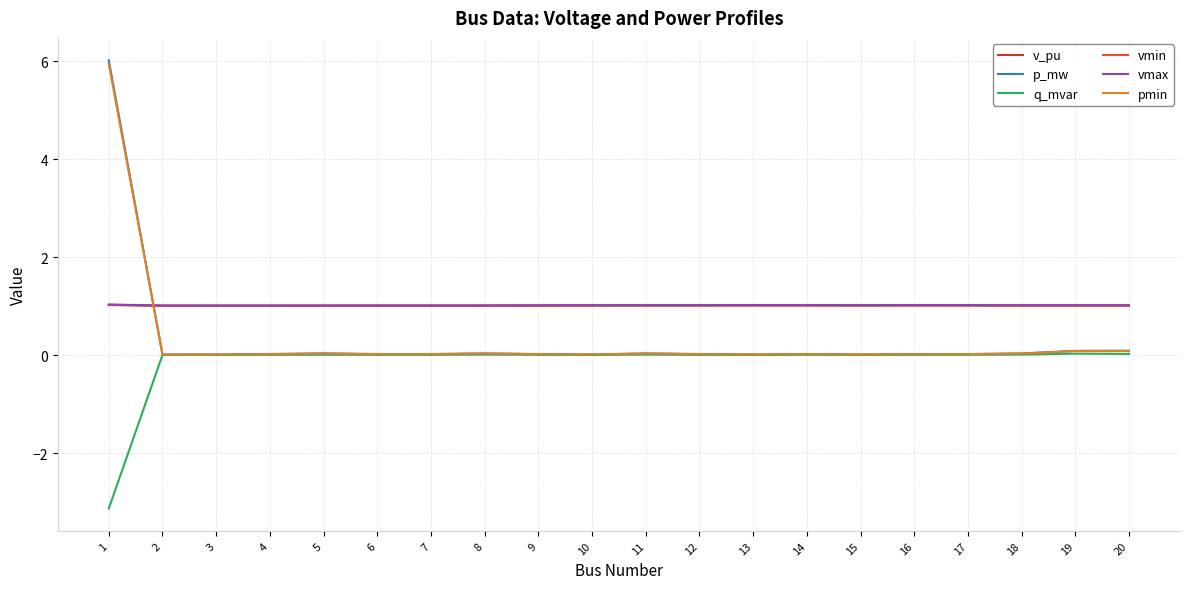

What is the smallest value displayed?

-3.1